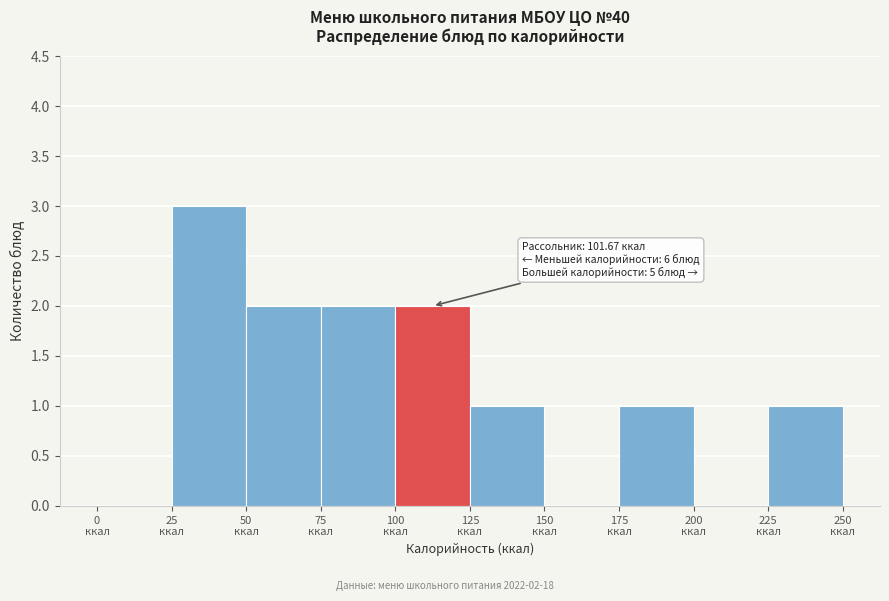

Which range on the x-axis has the tallest bar?

25 to 50